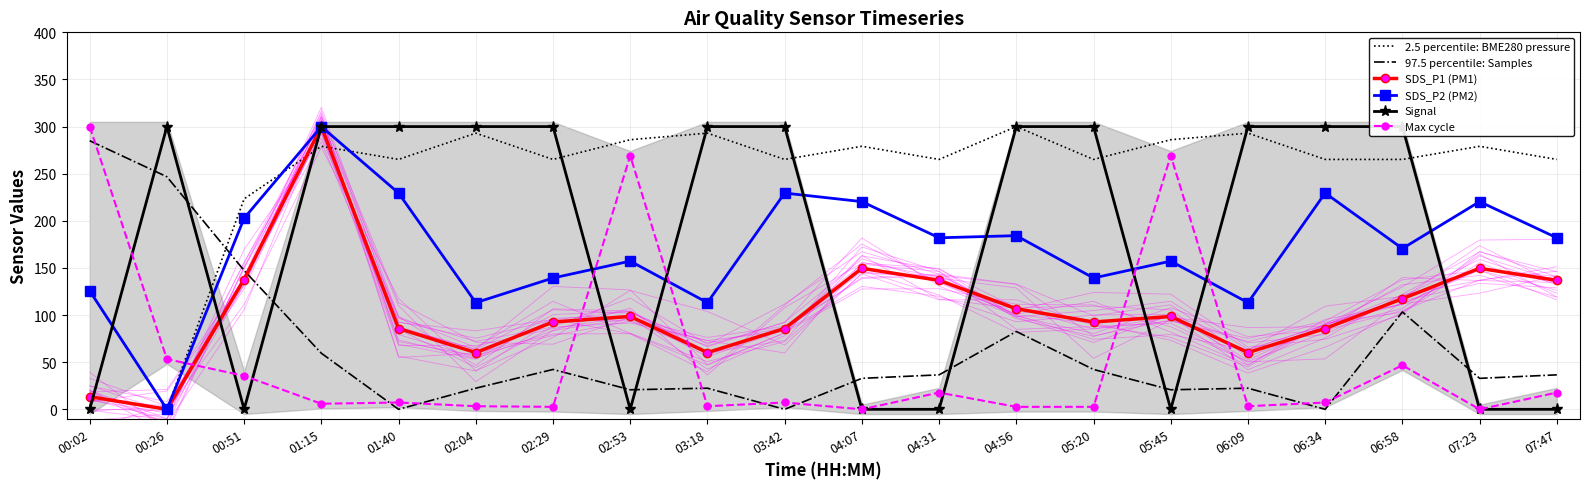

At which category is the sum across all series the highest?

01:15